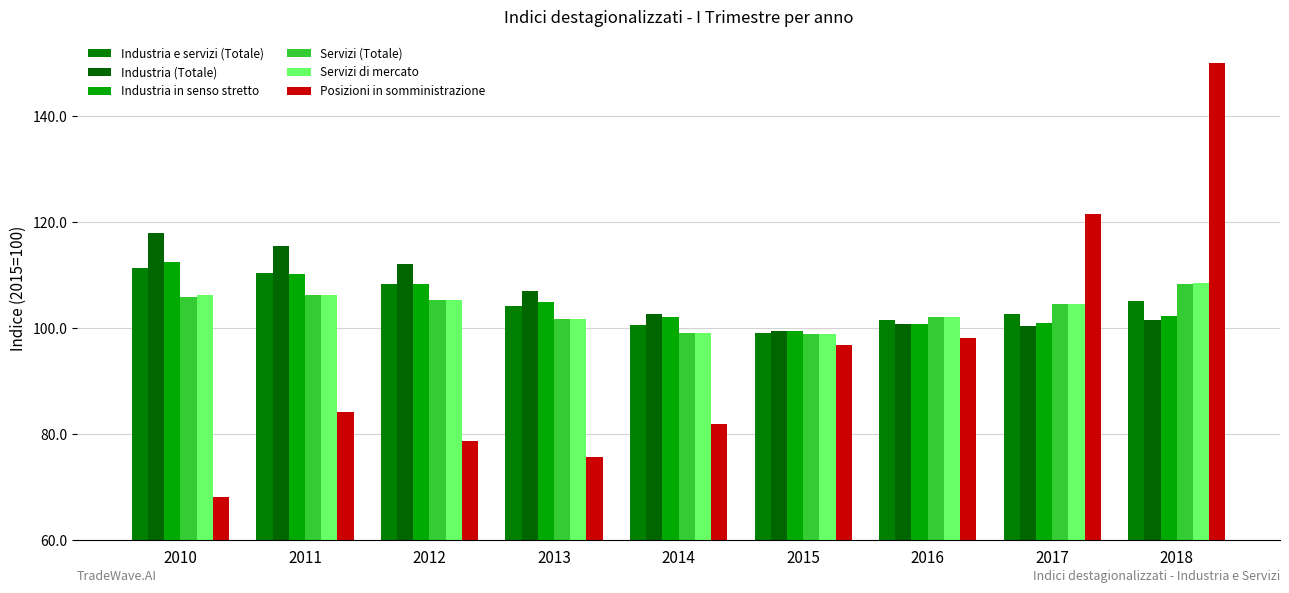

What is the highest value of the Posizioni in somministrazione series?

150.0